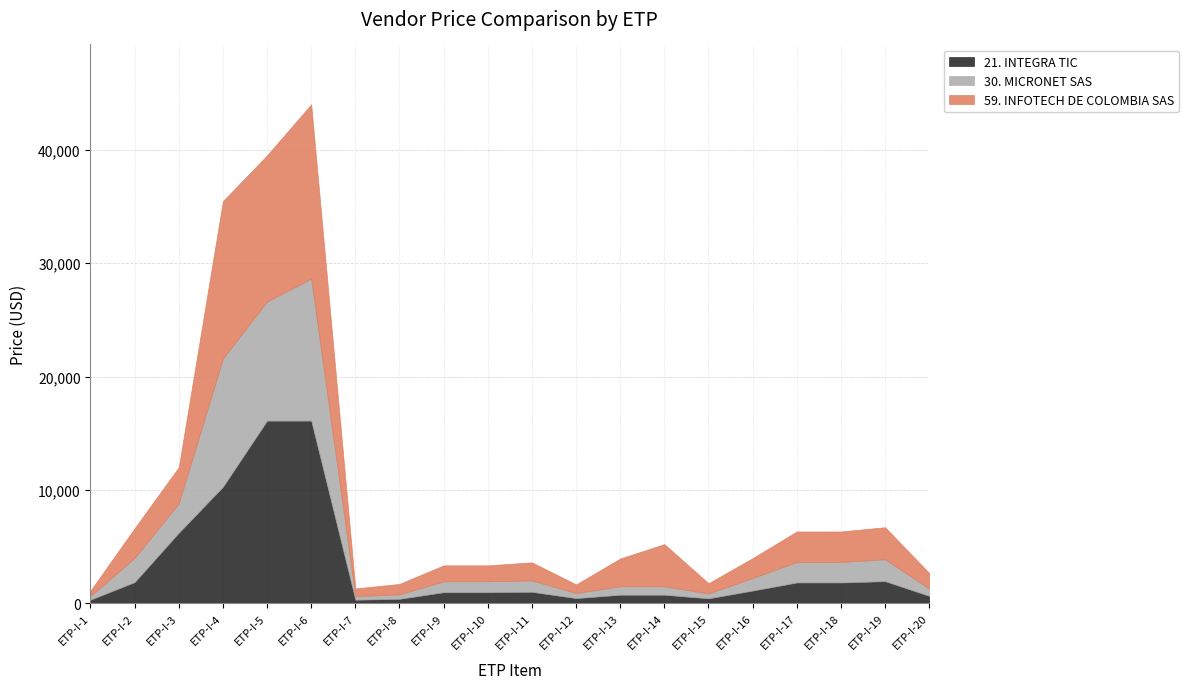

Where does the 21. INTEGRA TIC series first go above 1017?

ETP-I-2